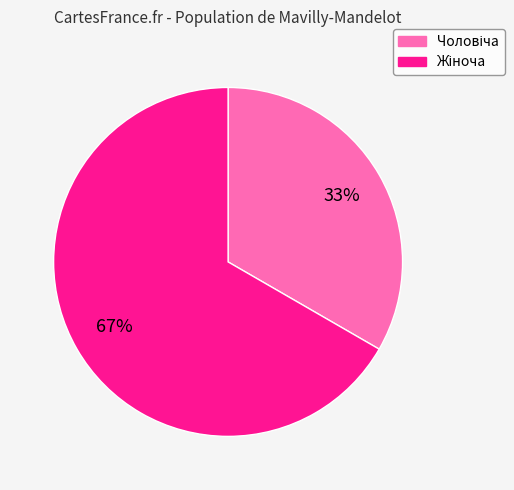

How many slices are in this pie chart?

2